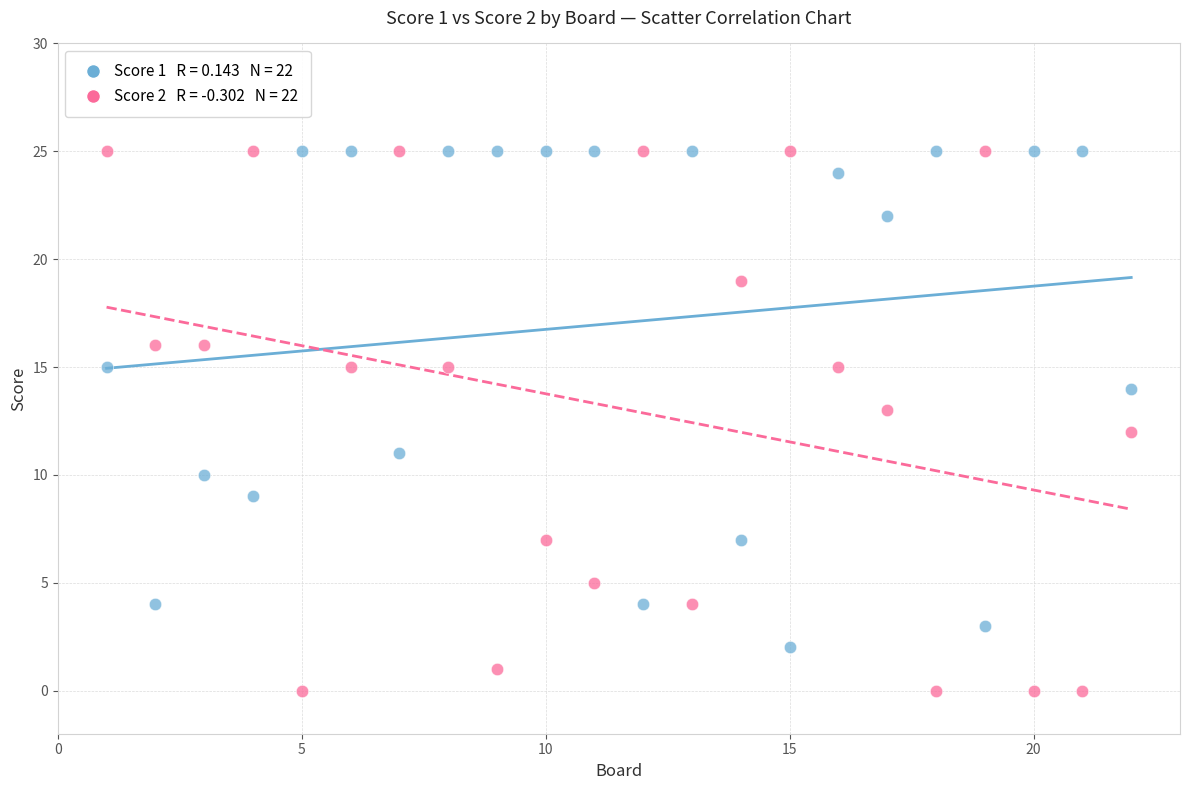

Across all data points, what is the range of X values (max minus min)?

21